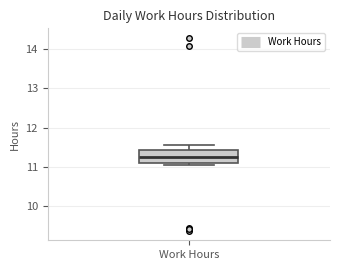

Transcribe this box plot: give where the median line is, the range the box spans, and where the two whiskers end, as read against the y-axis. The values are not printed on the chart, so give them approximately, as read against the axis.

median 11.2, box 11.1 to 11.4, whiskers 11.1 (just below the box's lower edge) to 11.6